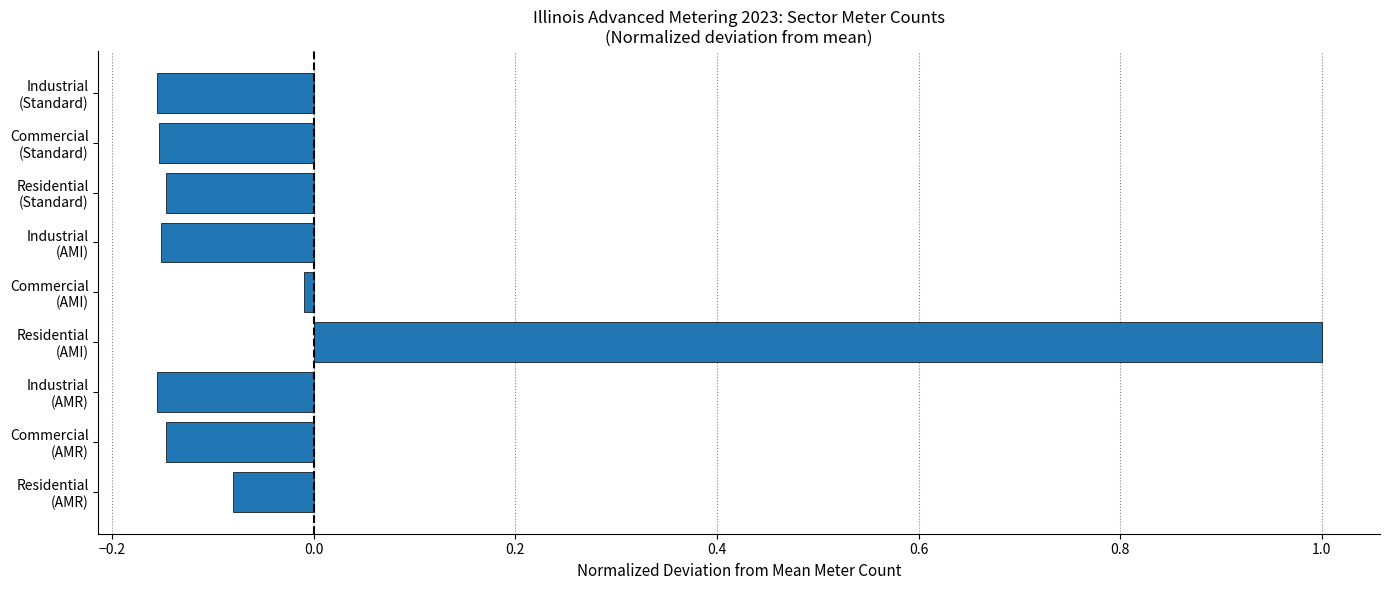

What is the difference between the maximum and minimum values?

1.2